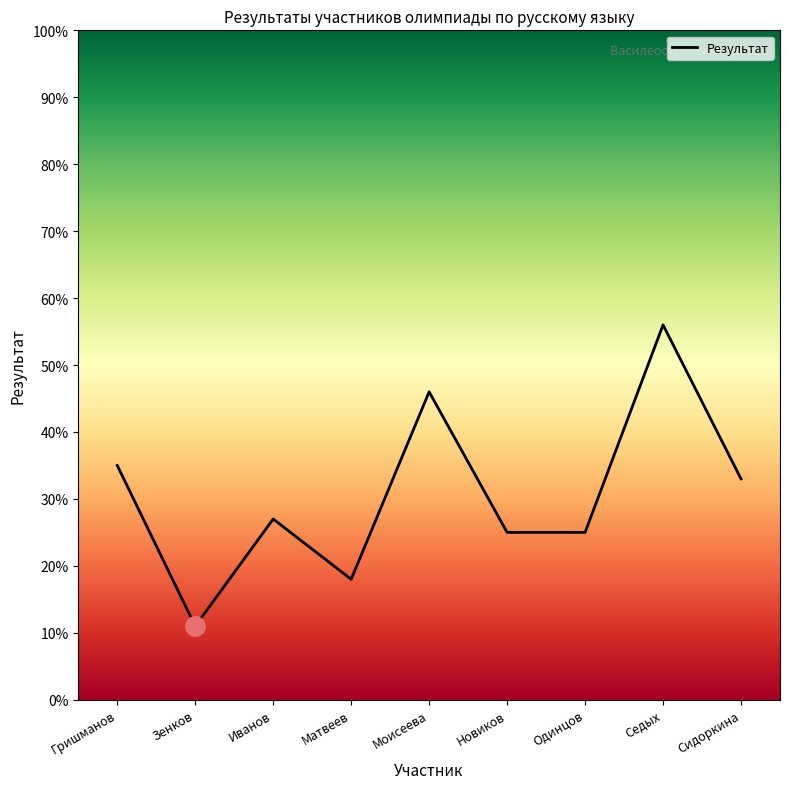

What is the difference between the maximum and minimum values?

45